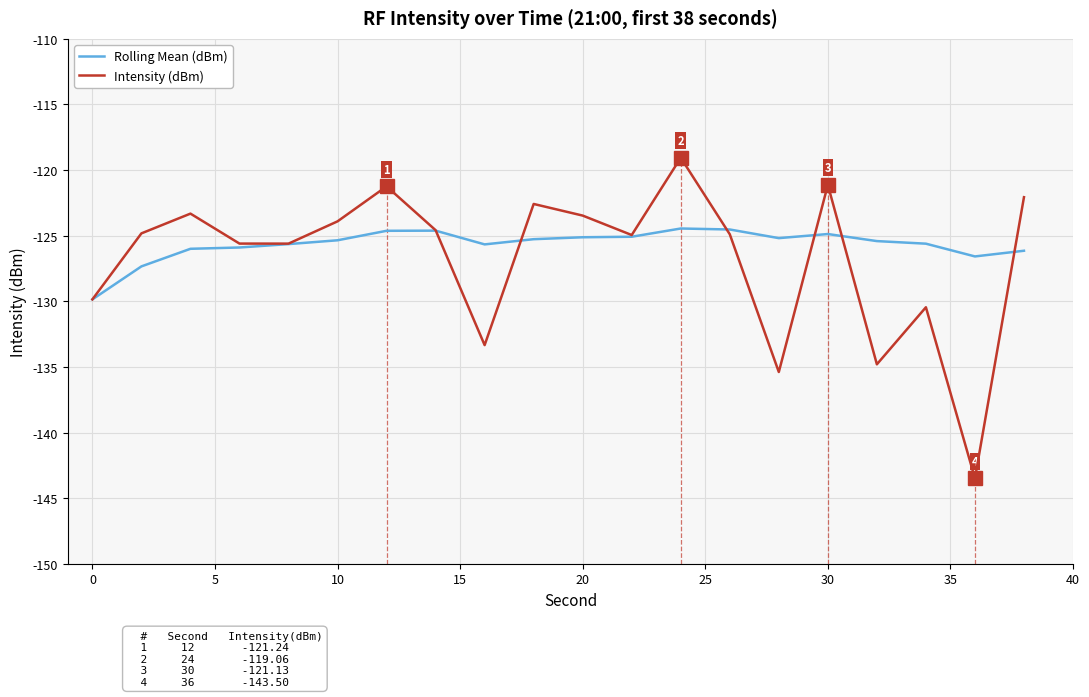

What is the maximum value for Intensity (dBm)?

-119.1